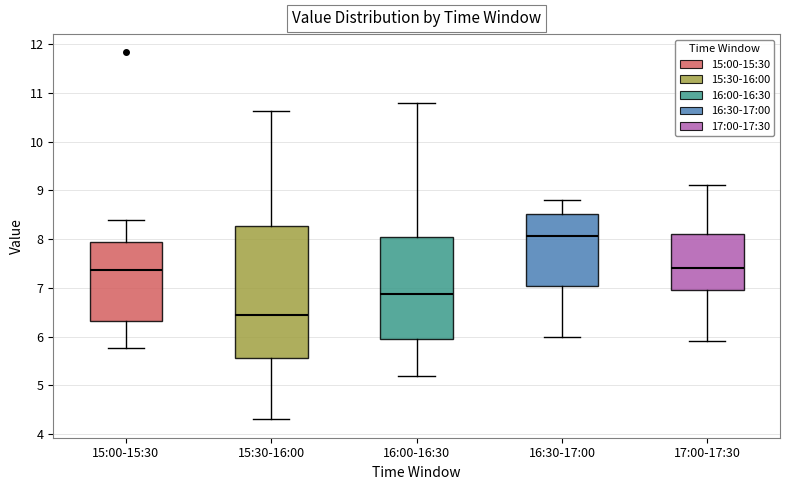

Which box is the tallest, from its lower edge to its upper edge?

15:30-16:00